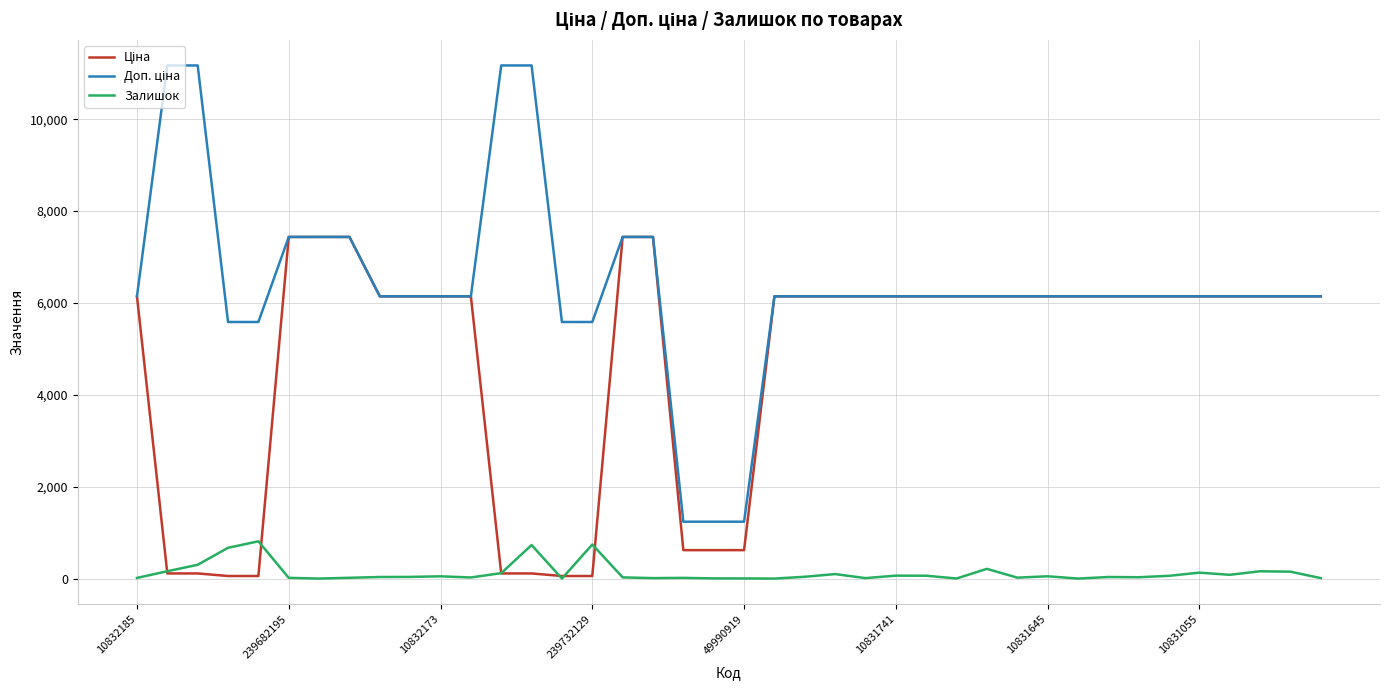

What is the maximum value shown in the chart?

11169.0